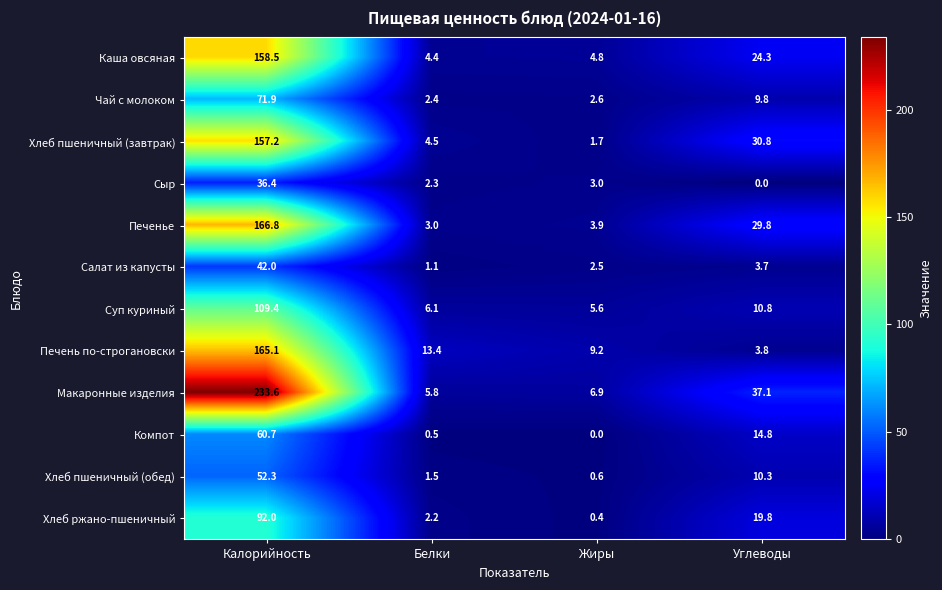

At which category is the sum across all series the highest?

Калорийность